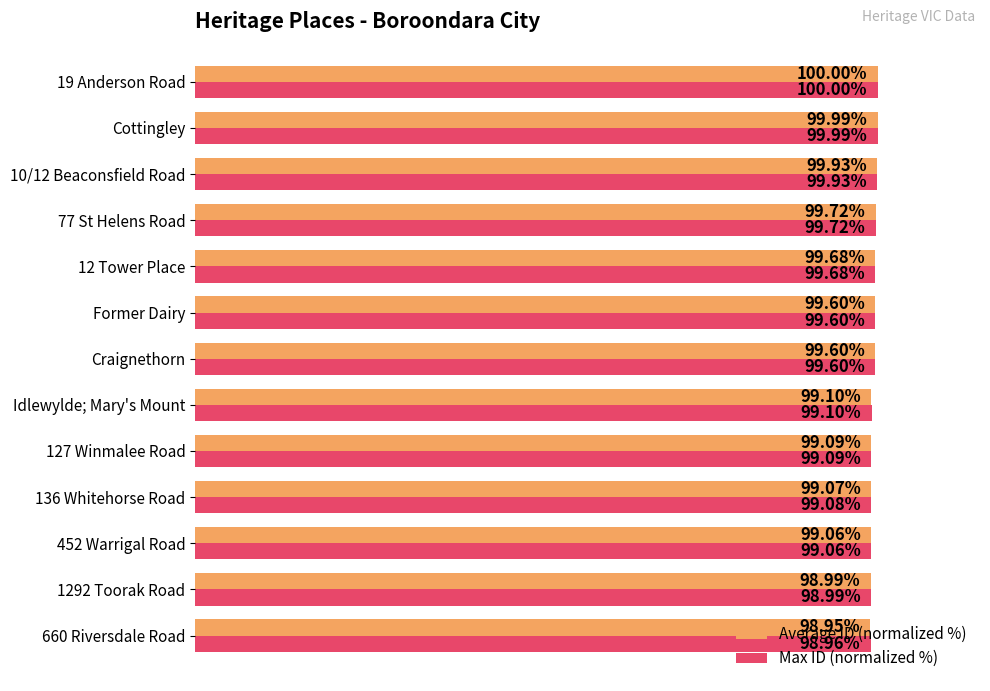

At which category is the sum across all series the highest?

19 Anderson Road